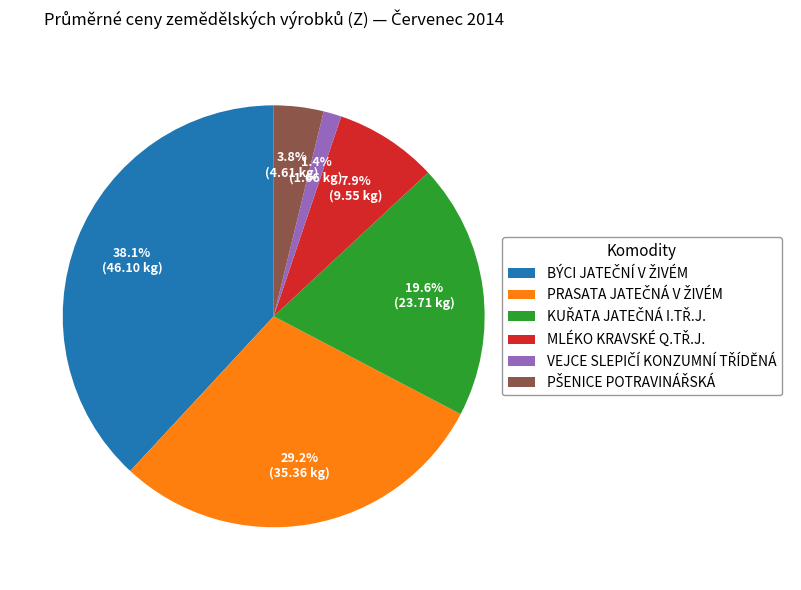

Is there a majority slice in this chart?

No